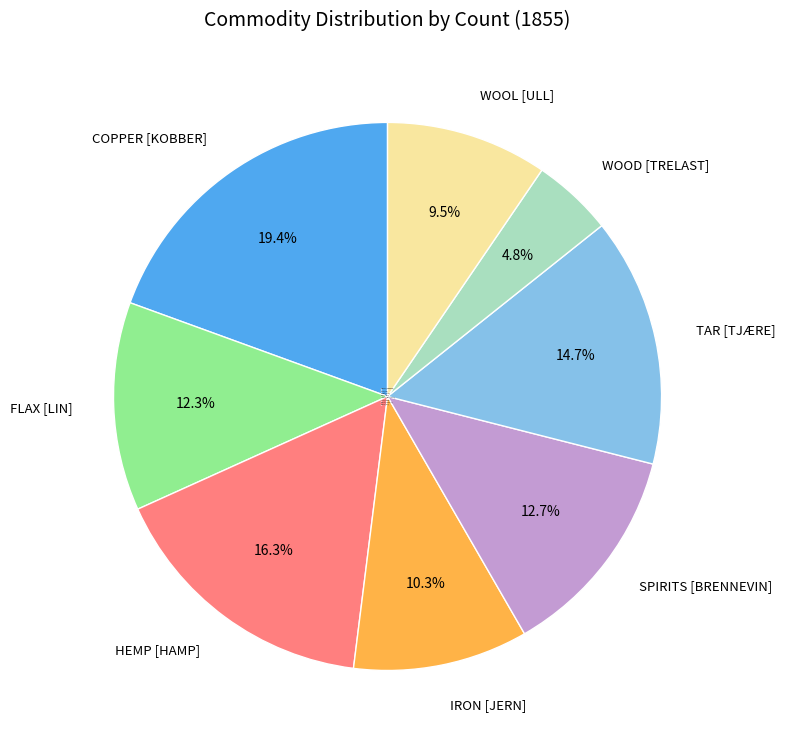

What is the largest slice in the pie chart?

COPPER [KOBBER]